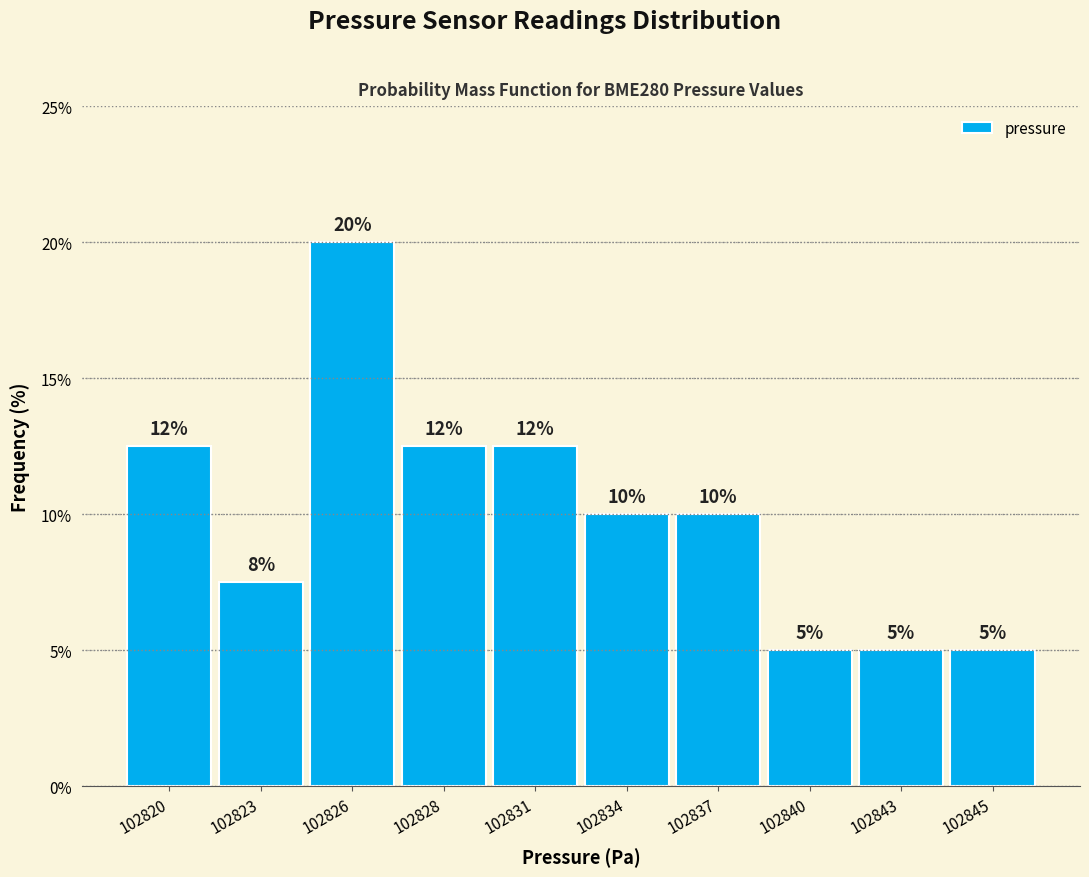

What is the minimum value shown in the chart?

5.0